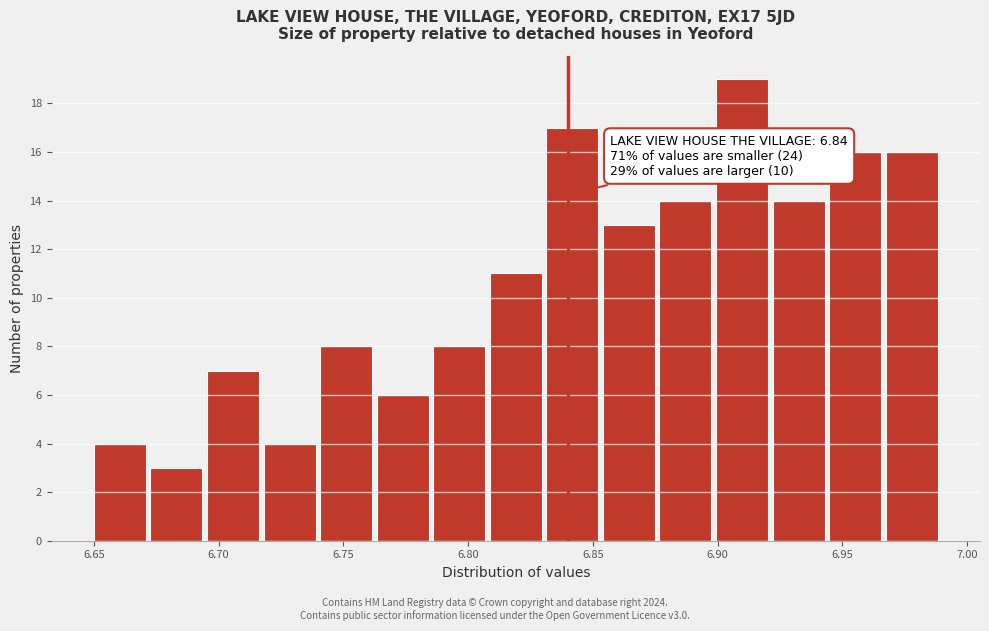

Which range on the x-axis has the tallest bar?

6.900 to 6.920